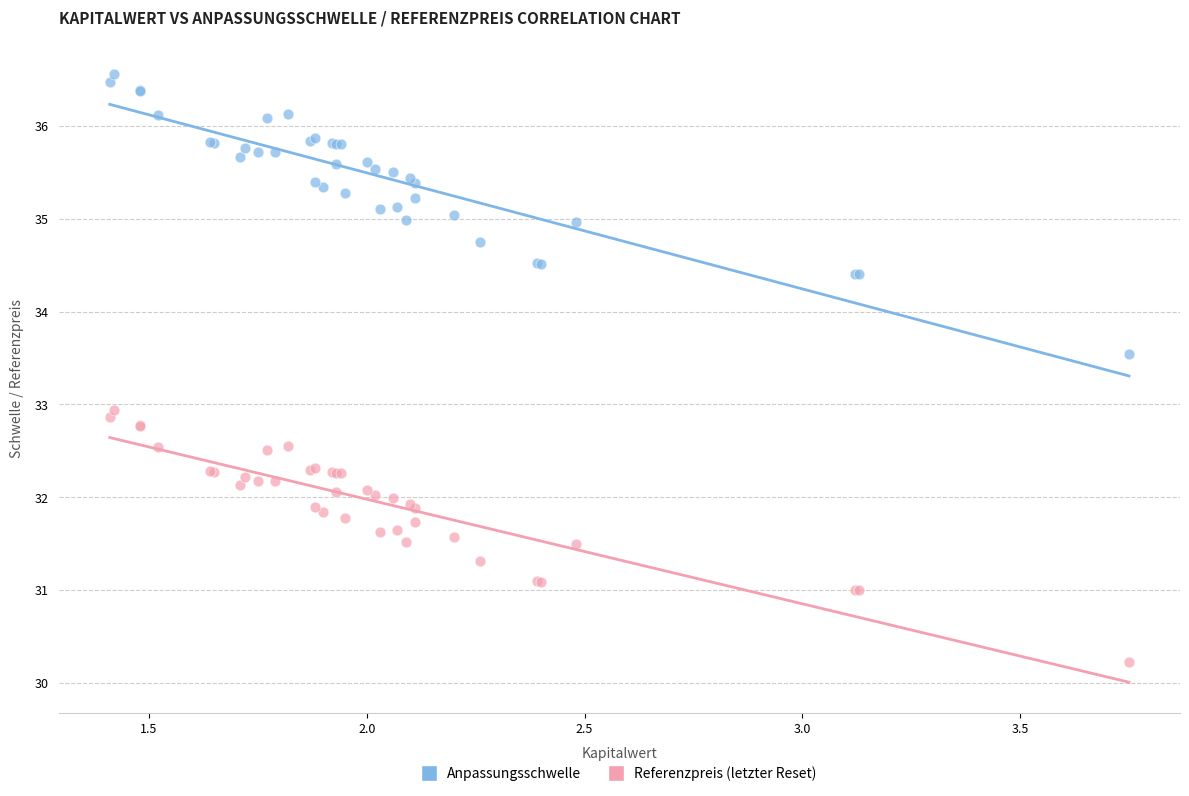

What are all the series names shown in the legend?

Anpassungsschwelle, Referenzpreis (letzter Reset)